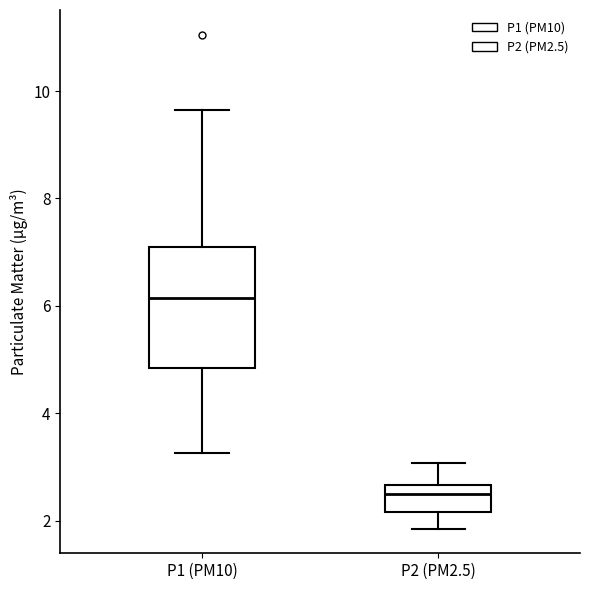

Where is the upper edge of the box for P1 (PM10) on the y-axis? The values are not printed on the chart, so give them approximately, as read against the axis.

7.2